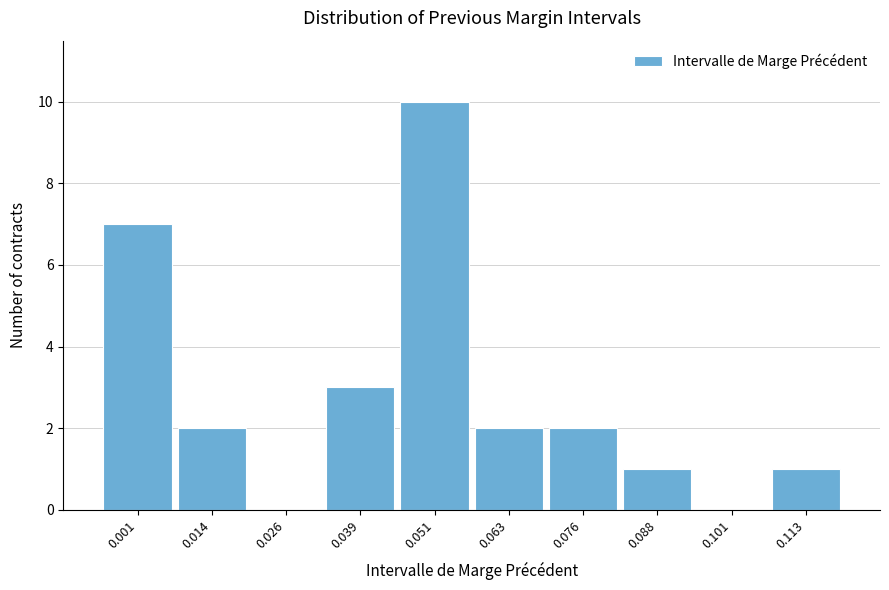

Reading right to left, what are all the values shown in this chart?

0.113=1	0.101=0	0.088=1	0.076=2	0.063=2	0.051=10	0.039=3	0.026=0	0.014=2	0.001=7